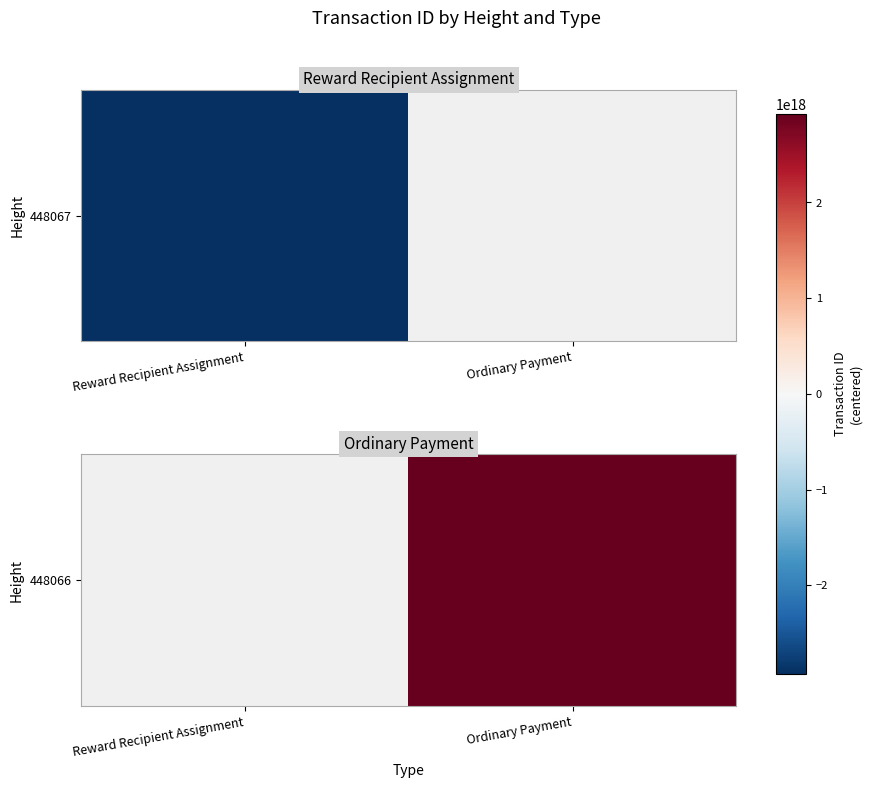

Which has a higher value, Reward Recipient Assignment or Ordinary Payment?

Ordinary Payment